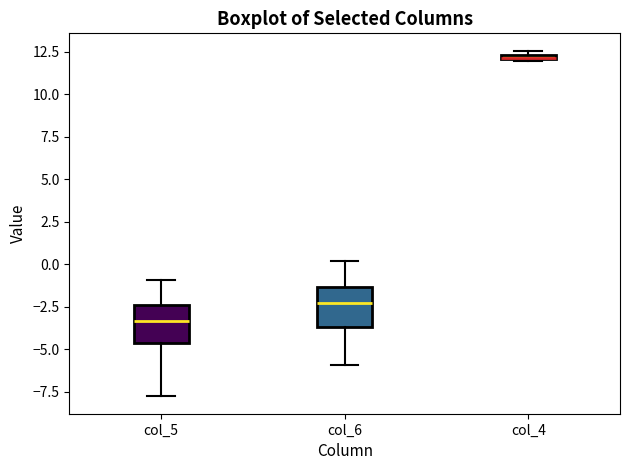

Where is the upper edge of the box for col_4 on the y-axis? The values are not printed on the chart, so give them approximately, as read against the axis.

12.5